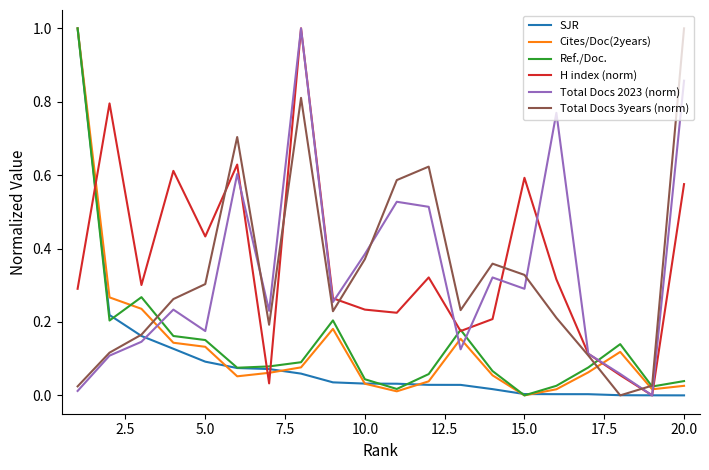

What is the maximum value shown in the chart?

1.0